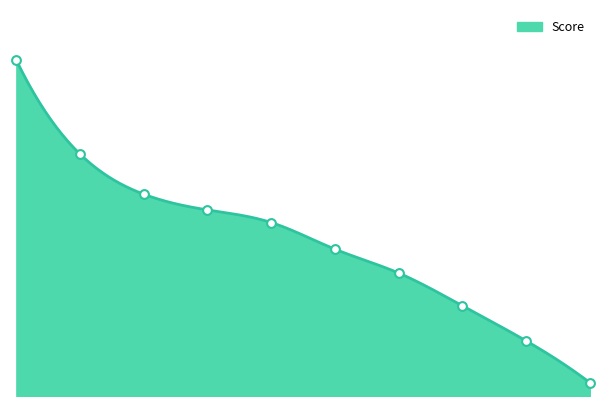

Which has a higher value, Ingmar Rudman or Krister Nyberg?

Krister Nyberg